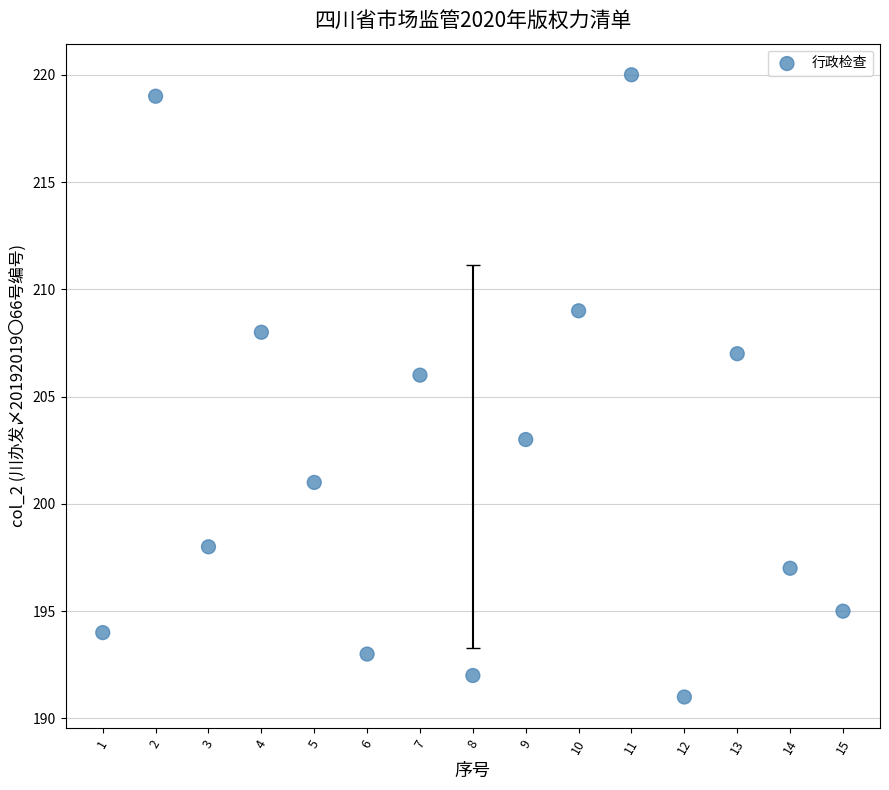

What Y value in the scatter plot is closest to 205?

206